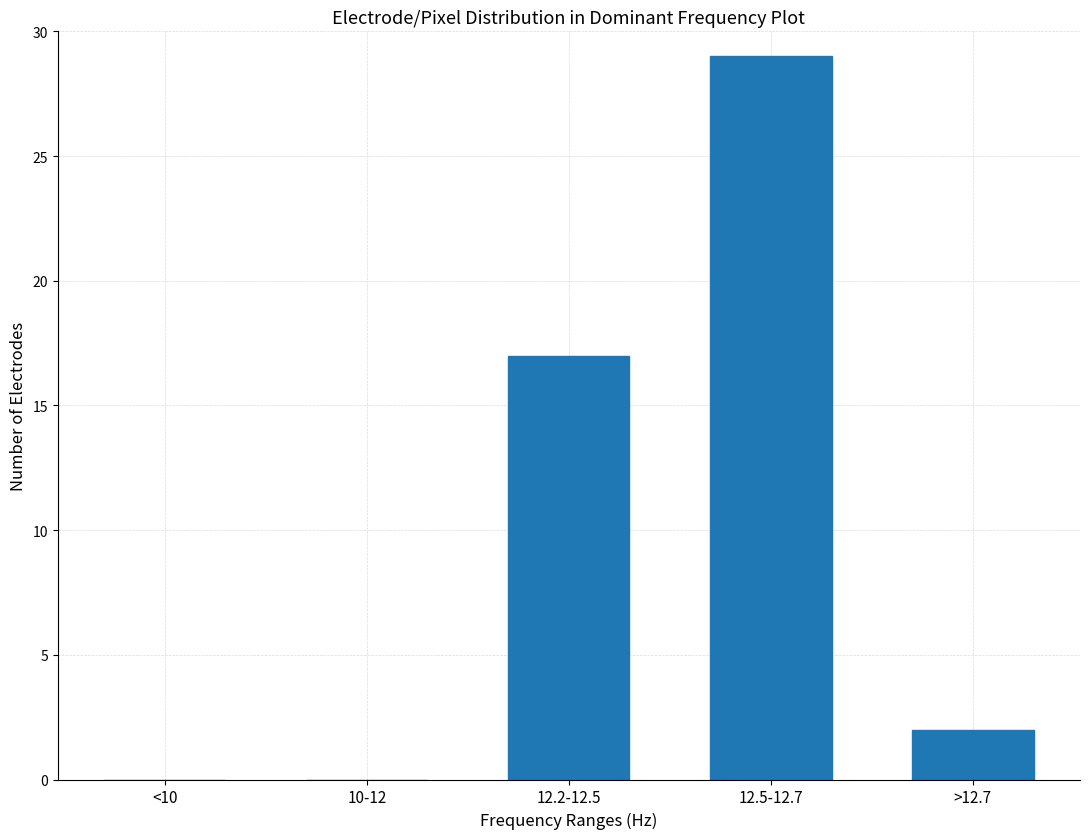

Reading left to right, transcribe all the data shown in this chart.

<10=0	10-12=0	12.2-12.5=17	12.5-12.7=29	>12.7=2